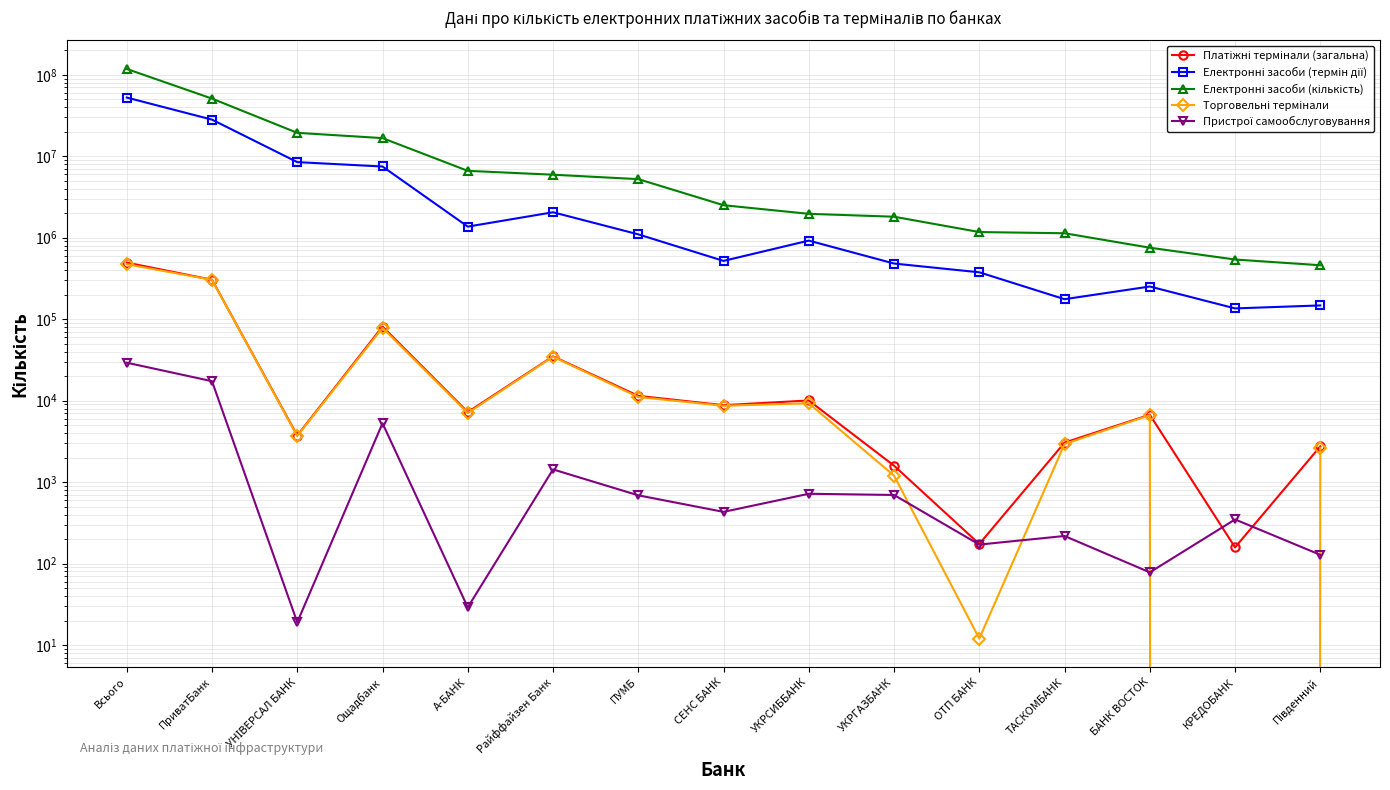

How many times do Торговельні термінали and Пристрої самообслуговування cross each other?

4